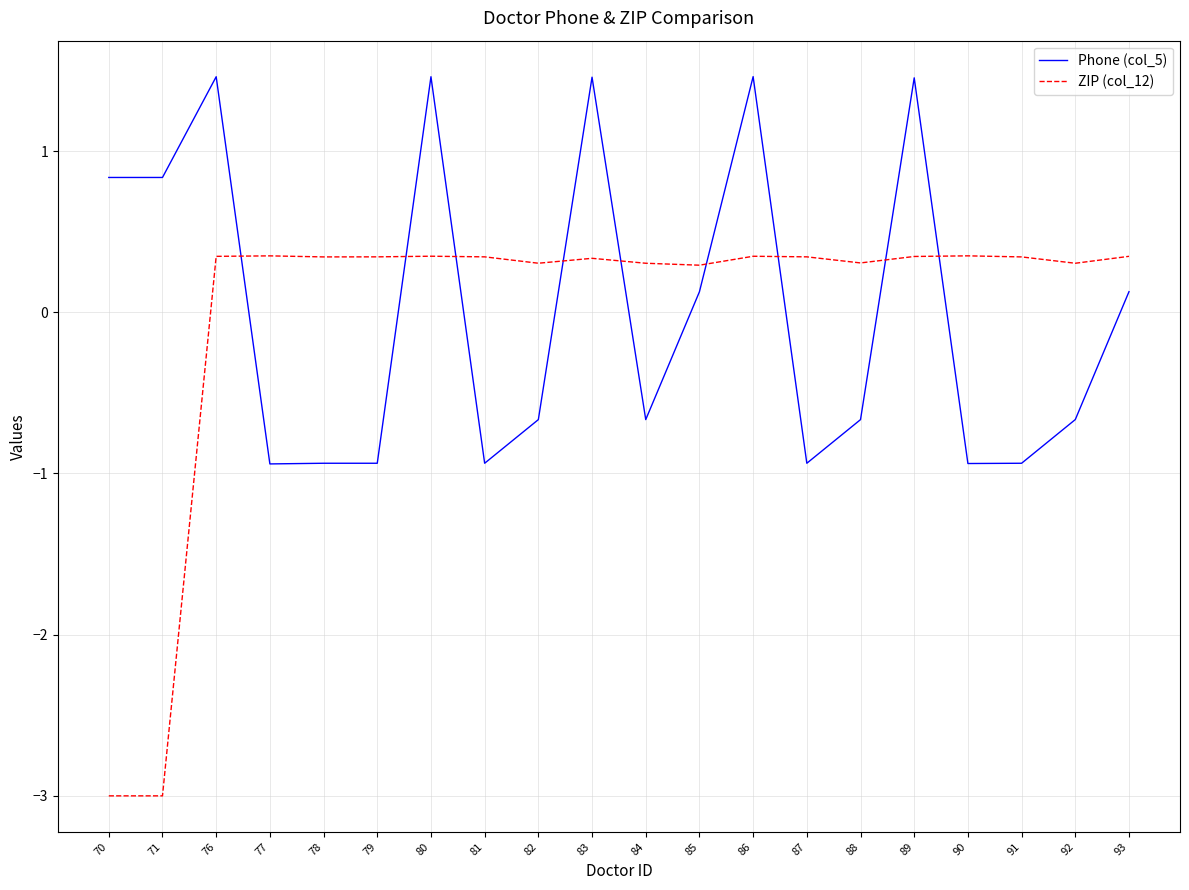

Is the value of ZIP (col_12) at 76 greater than the value of Phone (col_5) at 80?

No